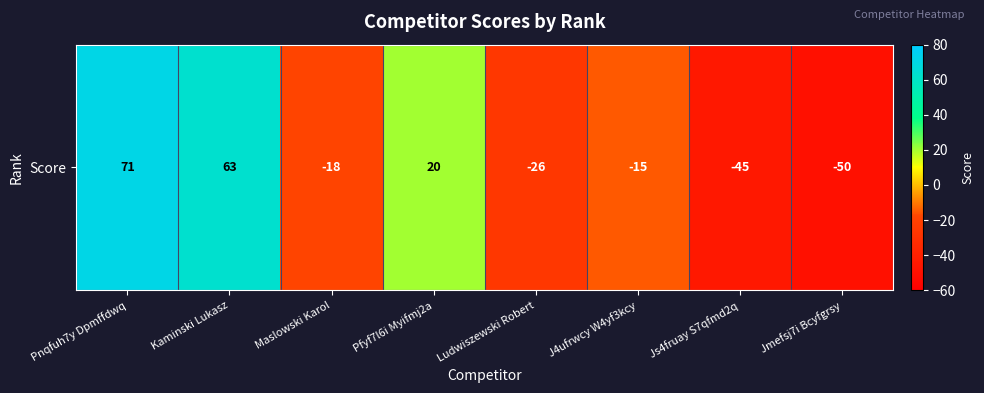

At which category does the chart reach its peak across all series?

Pnqfuh7y Dpmffdwq